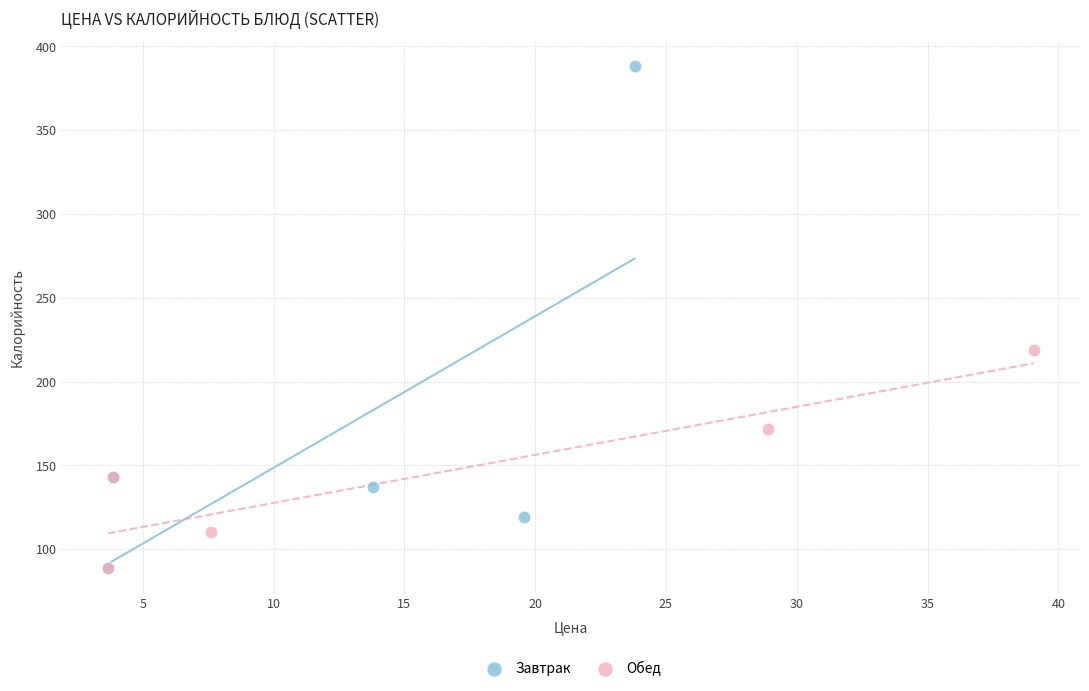

Which series reaches the maximum Y coordinate?

Завтрак